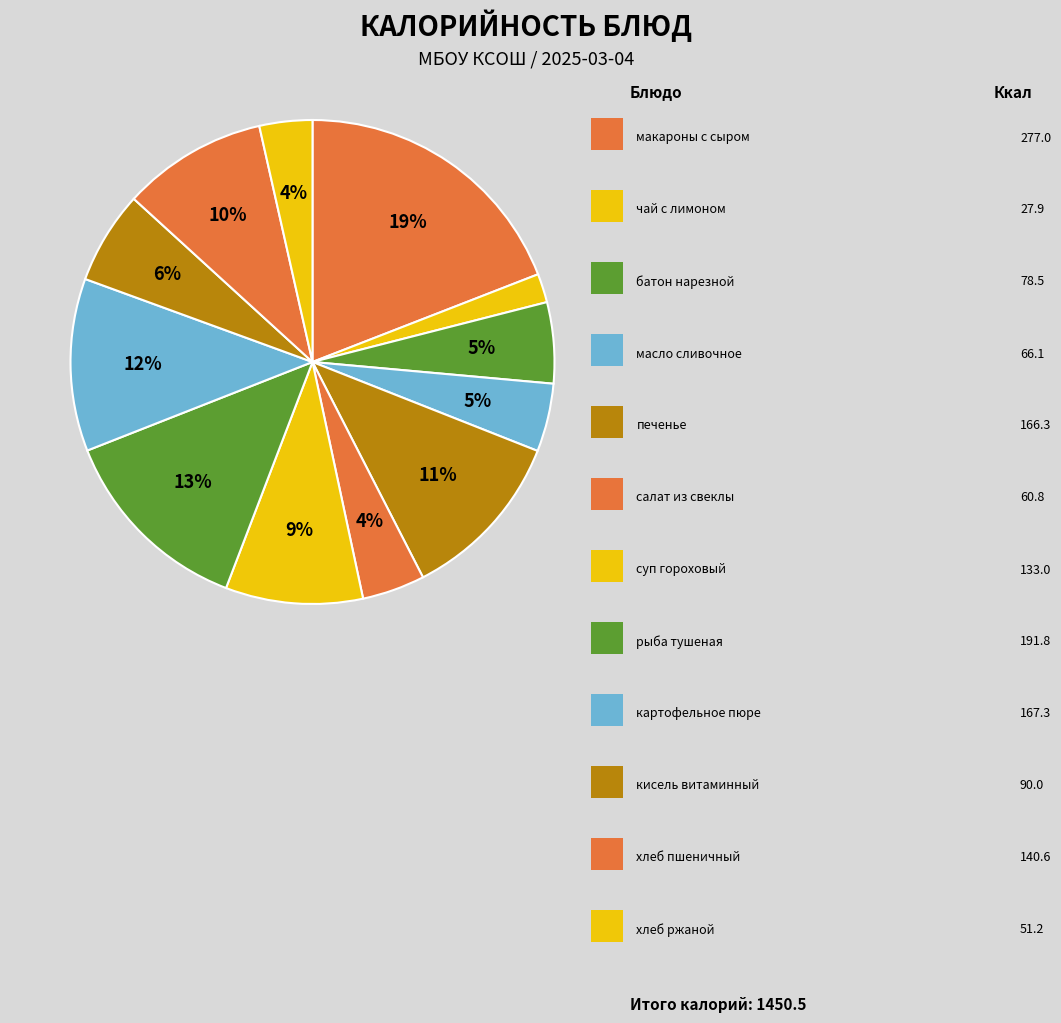

Is there any slice that represents more than half of the pie?

No